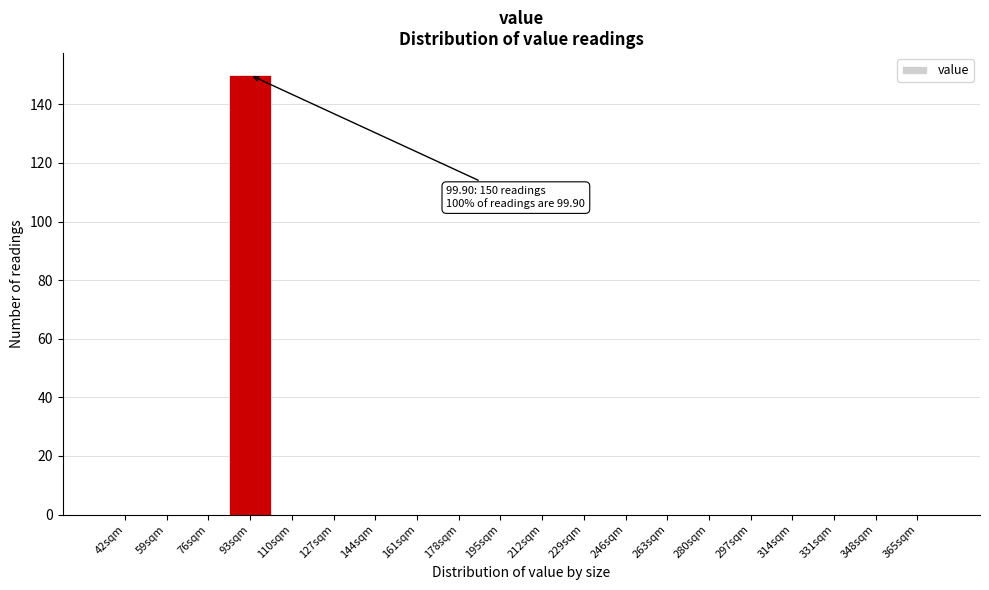

Reading right to left, transcribe all the data shown in this chart.

365sqm=0	348sqm=0	331sqm=0	314sqm=0	297sqm=0	280sqm=0	263sqm=0	246sqm=0	229sqm=0	212sqm=0	195sqm=0	178sqm=0	161sqm=0	144sqm=0	127sqm=0	110sqm=0	93sqm=150	76sqm=0	59sqm=0	42sqm=0